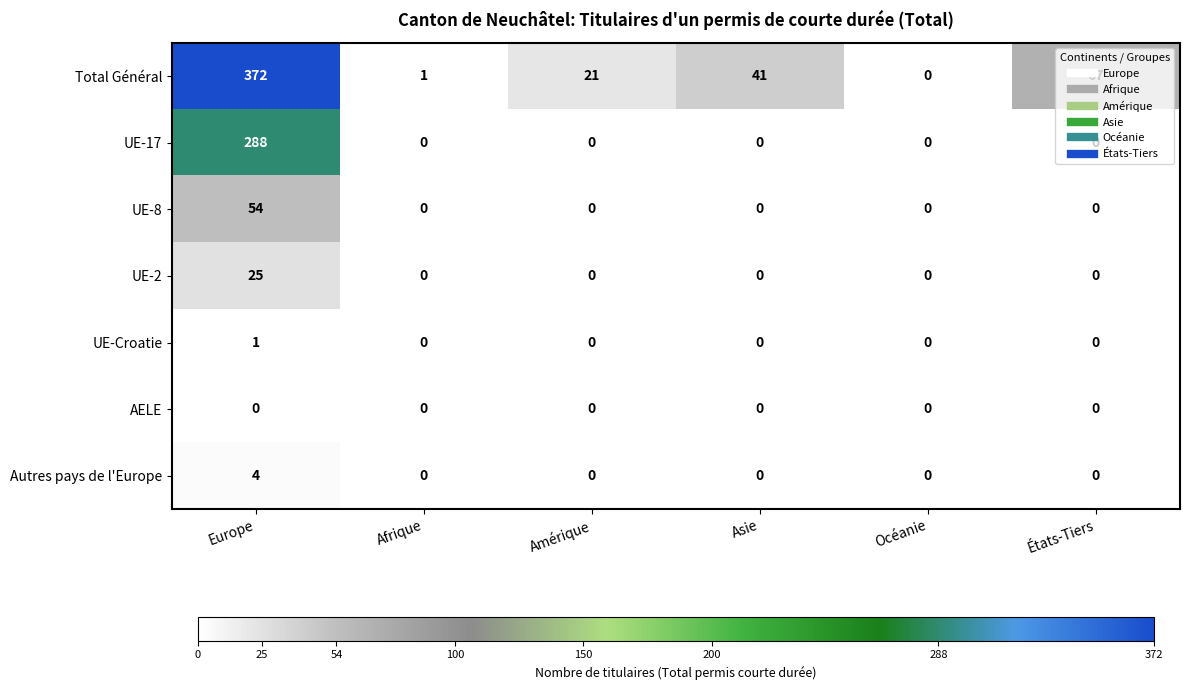

Which category has the highest value in the Total Général series?

Europe